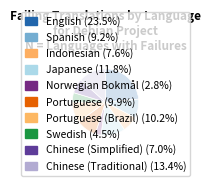

How many slices are in this pie chart?

10